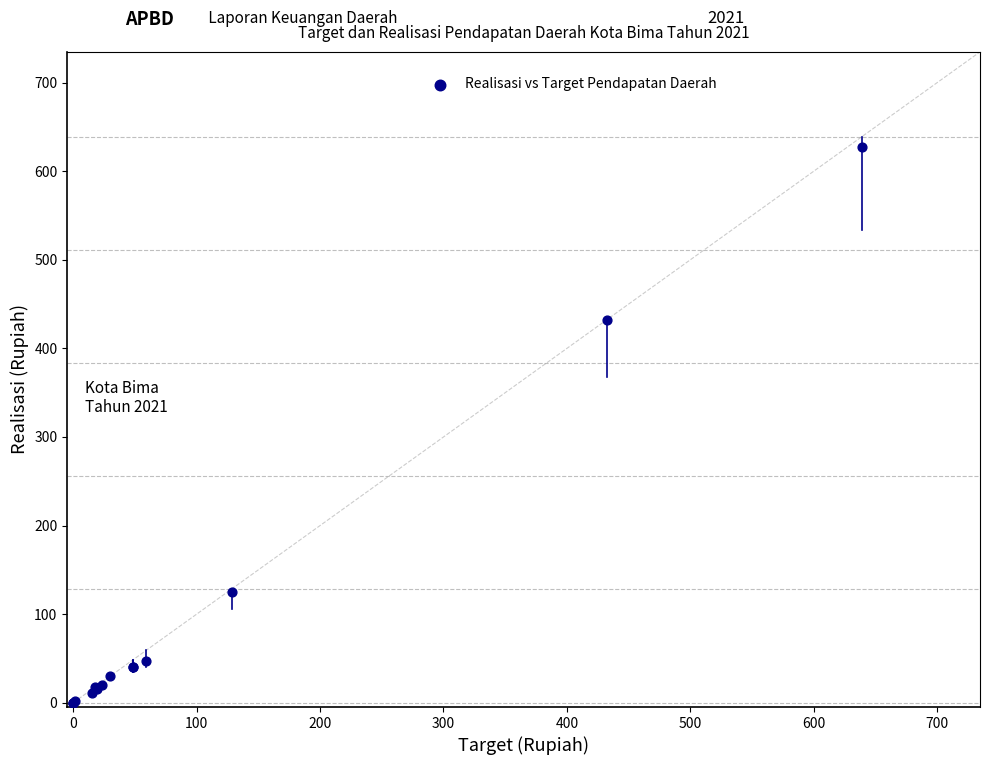

What Y value in the scatter plot is closest to 313?

432.2